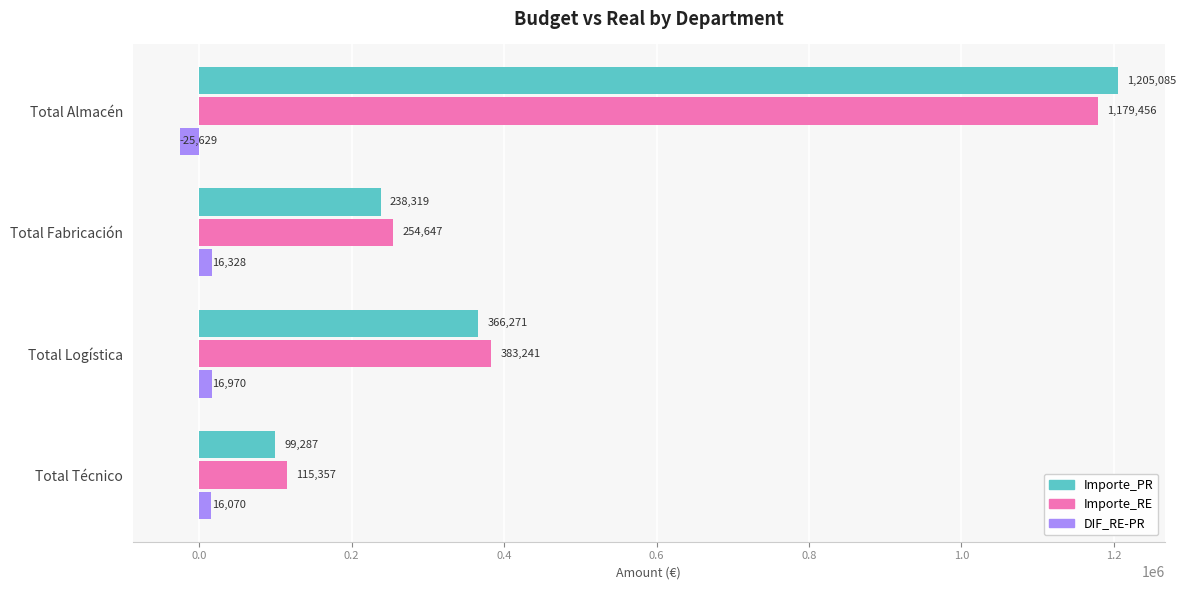

Which series has the largest total across all categories?

Importe_RE